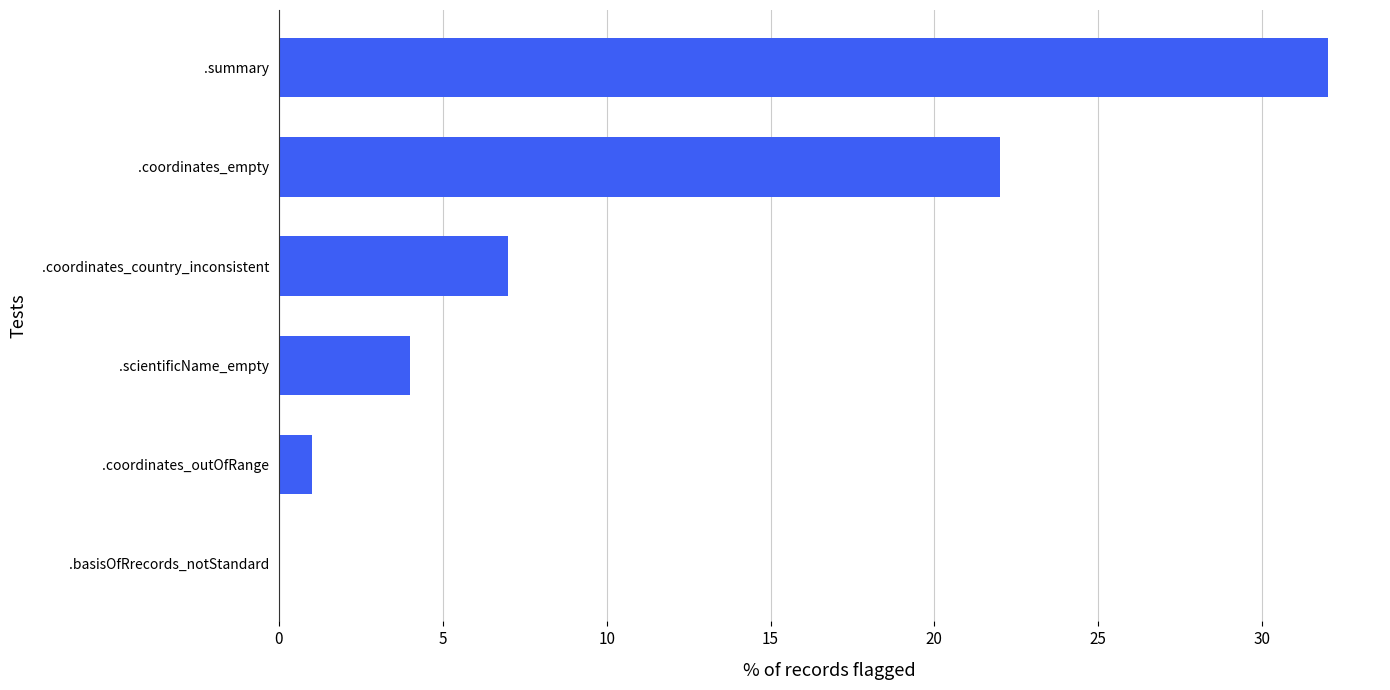

Reading bottom to top, list all the values displayed in this chart.

.basisOfRrecords_notStandard=0	.coordinates_outOfRange=1	.scientificName_empty=4	.coordinates_country_inconsistent=7	.coordinates_empty=22	.summary=32